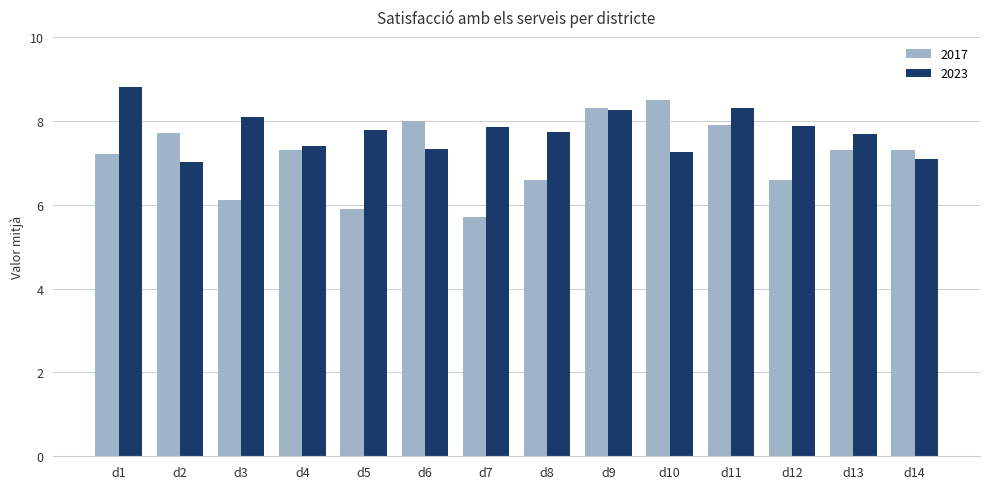

Which series has the largest range (max minus min)?

2017